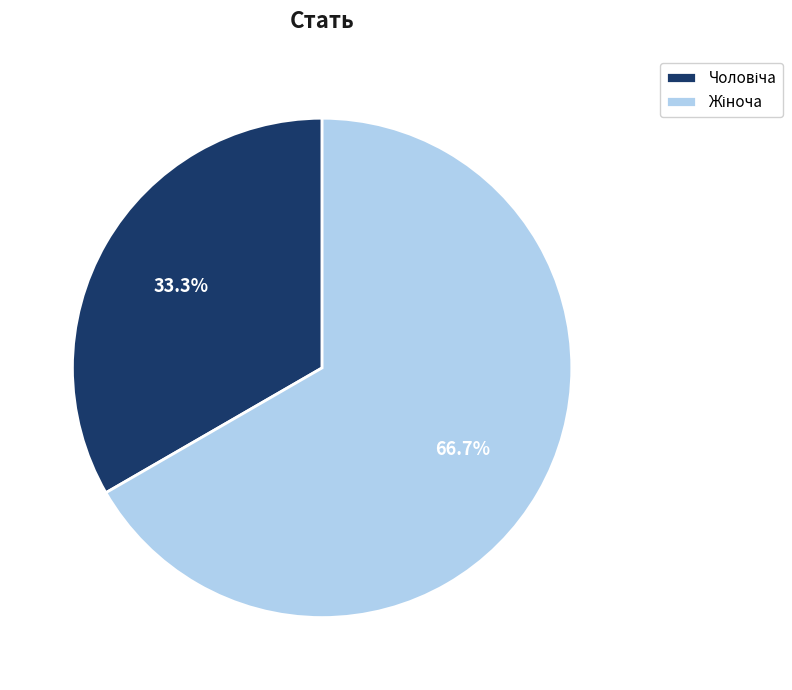

Is there any slice that represents more than half of the pie?

Yes